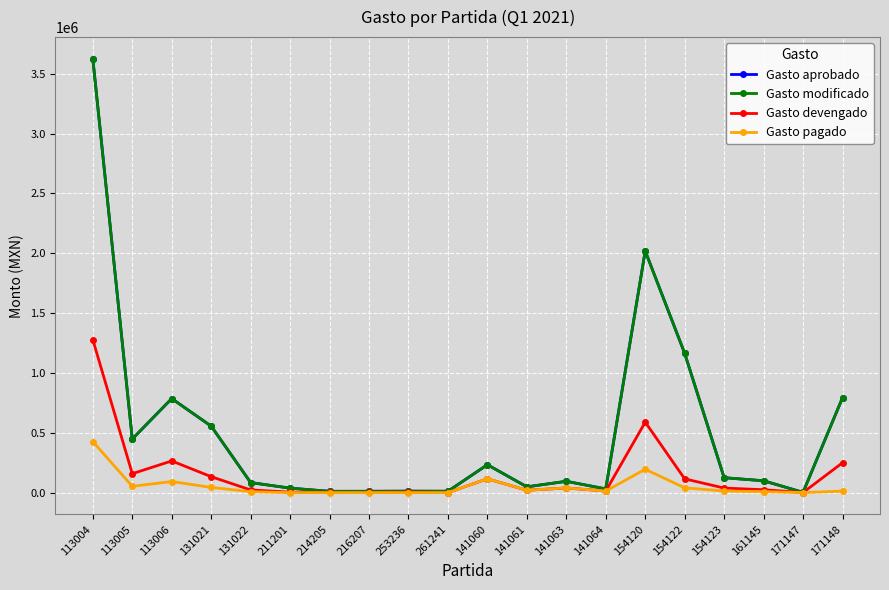

Is the value of Gasto devengado at 214205 greater than the value of Gasto aprobado at 113006?

No